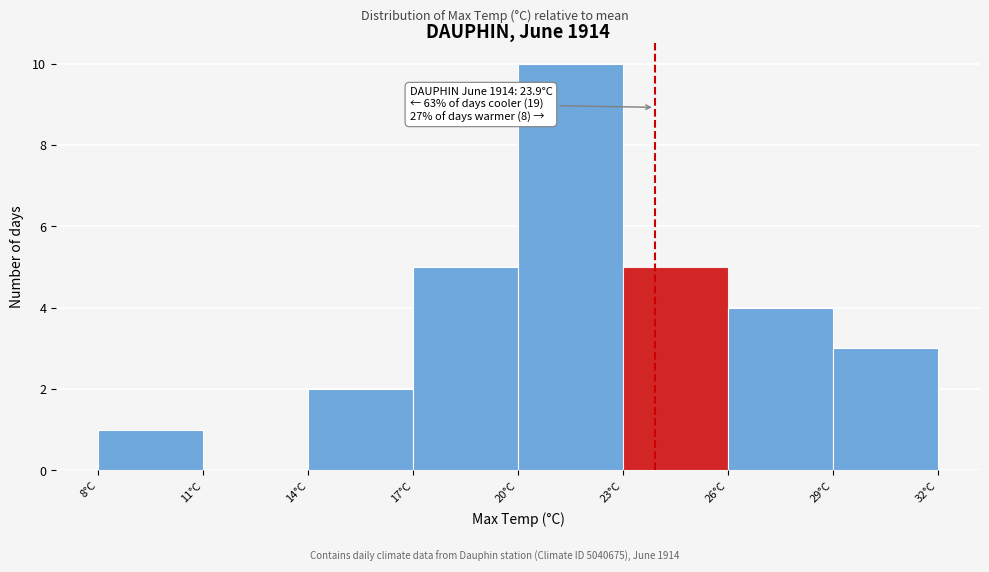

Which range on the x-axis has the tallest bar?

20 to 23